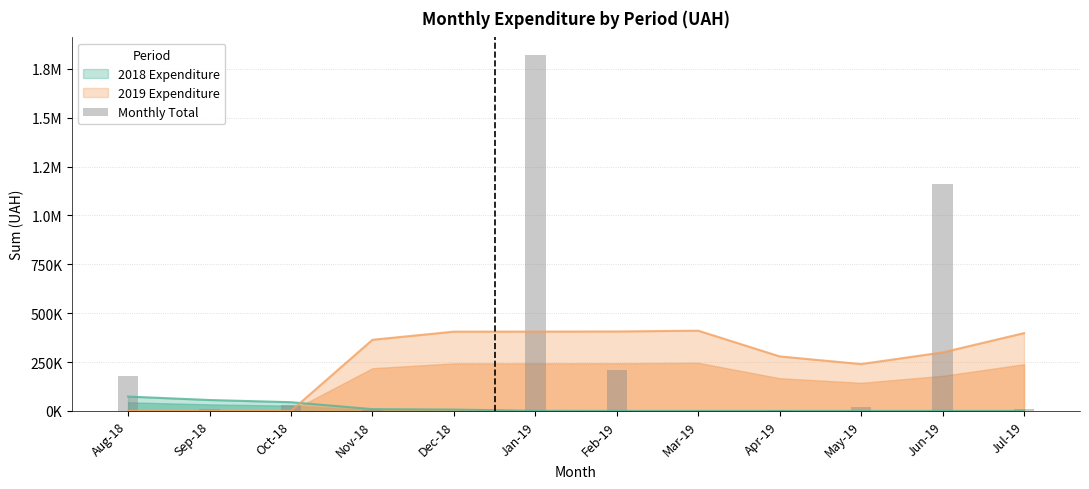

Between Oct-18 and Mar-19, which is larger?

Oct-18